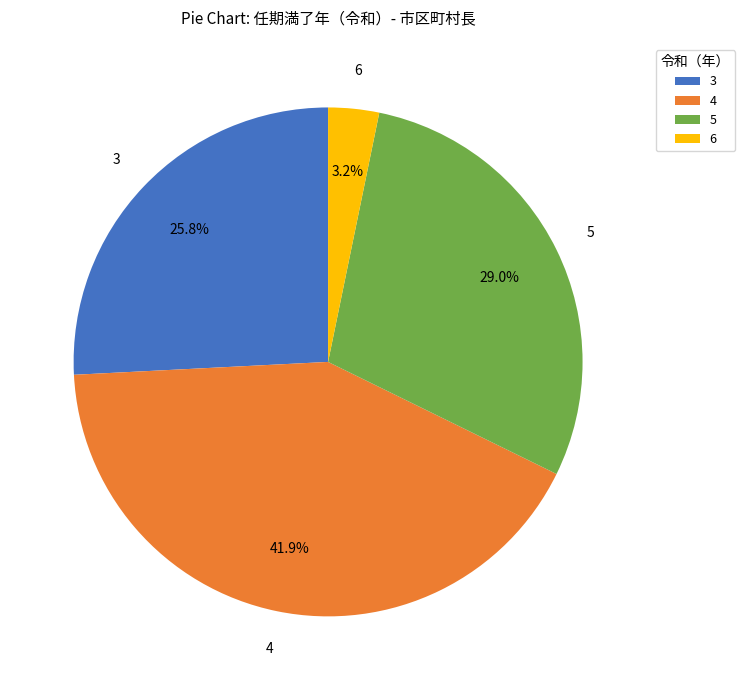

Do 6 and 3 together represent more than half of the pie?

No